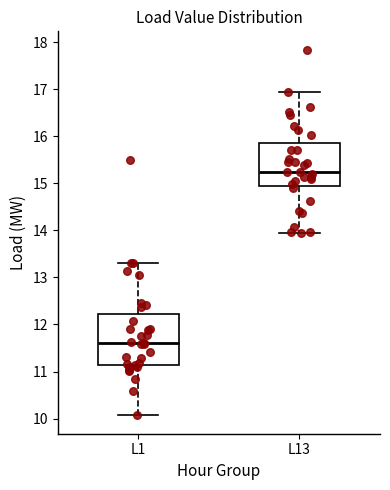

Which box is the tallest, from its lower edge to its upper edge?

L1